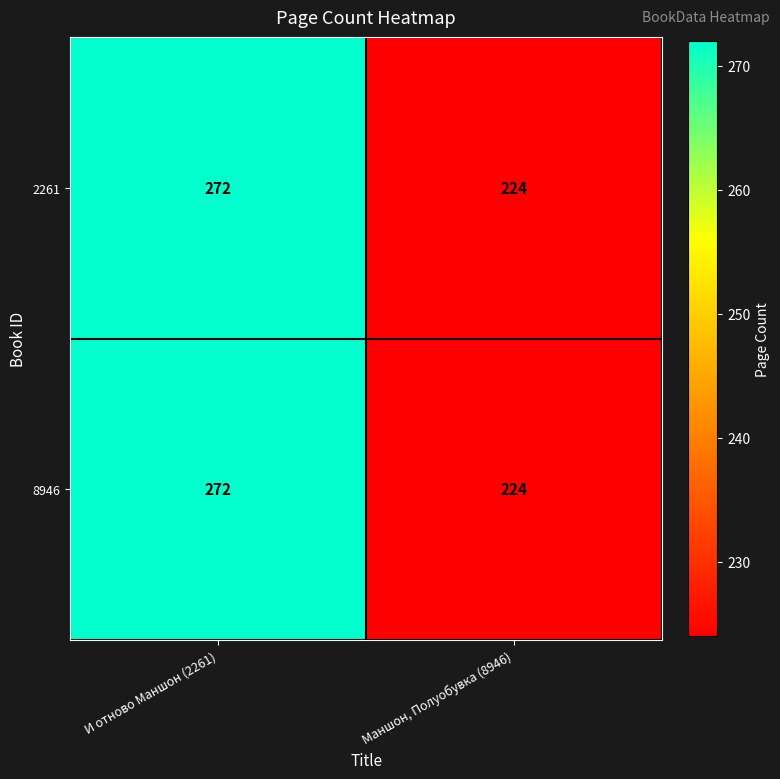

What value does the 8946 series have at Маншон, Полуобувка (8946)?

224